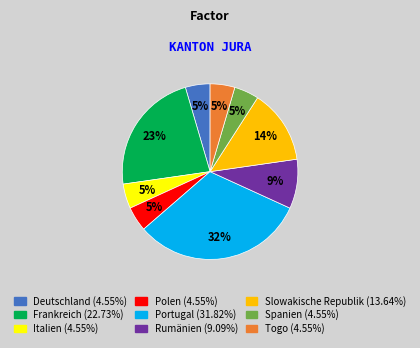

What percentage is the Deutschland slice, to the nearest percent?

5%